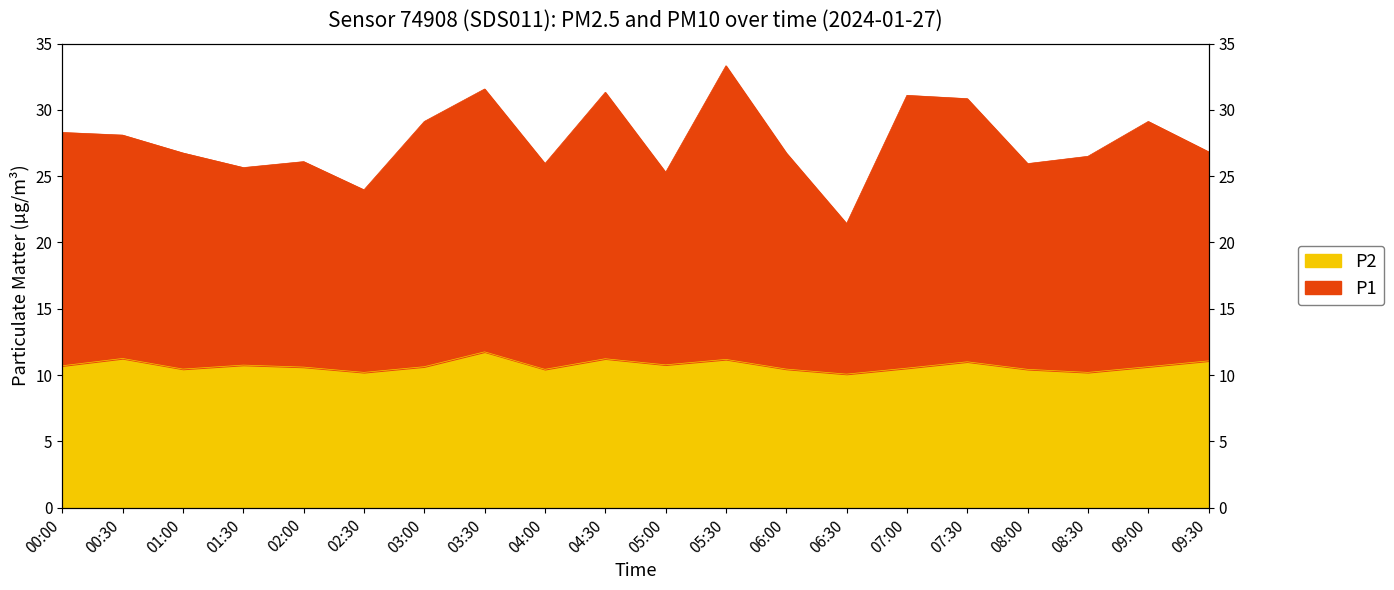

Which series has the widest spread of values?

P1